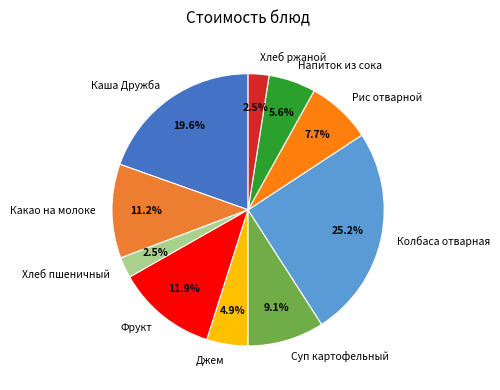

Approximately how many times larger is the value at Хлеб пшеничный compared to Каша Дружба?

0.1